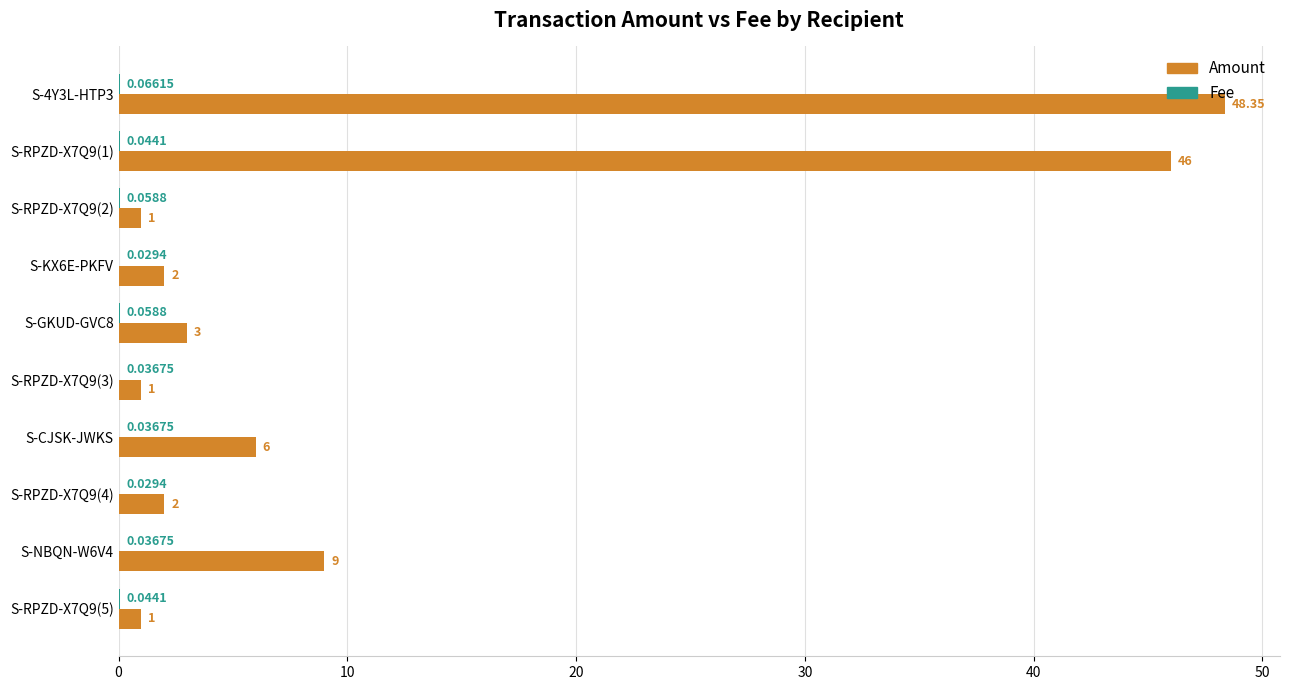

Which category has the highest value in the Amount series?

S-4Y3L-HTP3